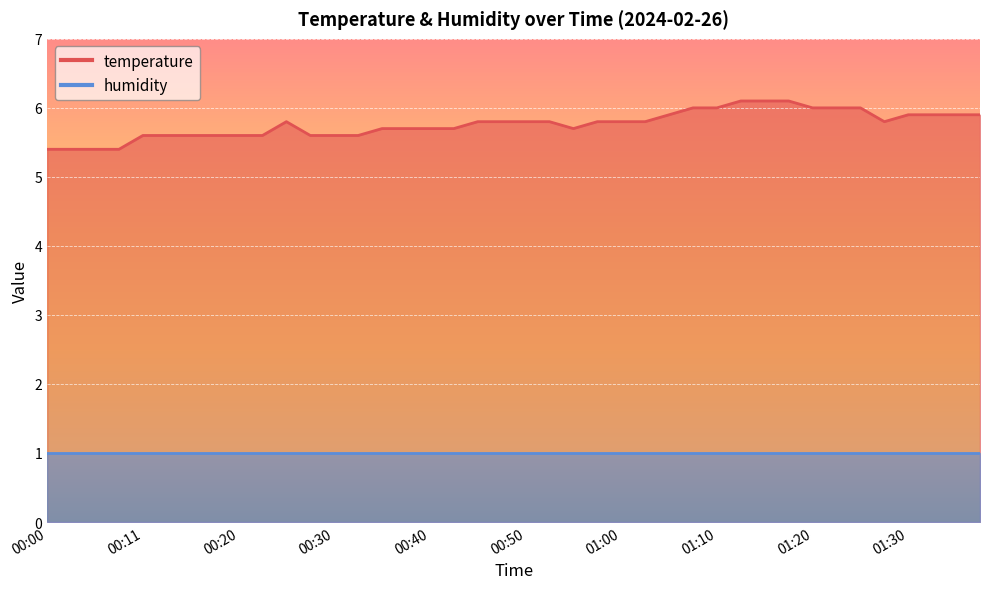

How many points are higher than both their immediate neighbors (excluding endpoints)?

1